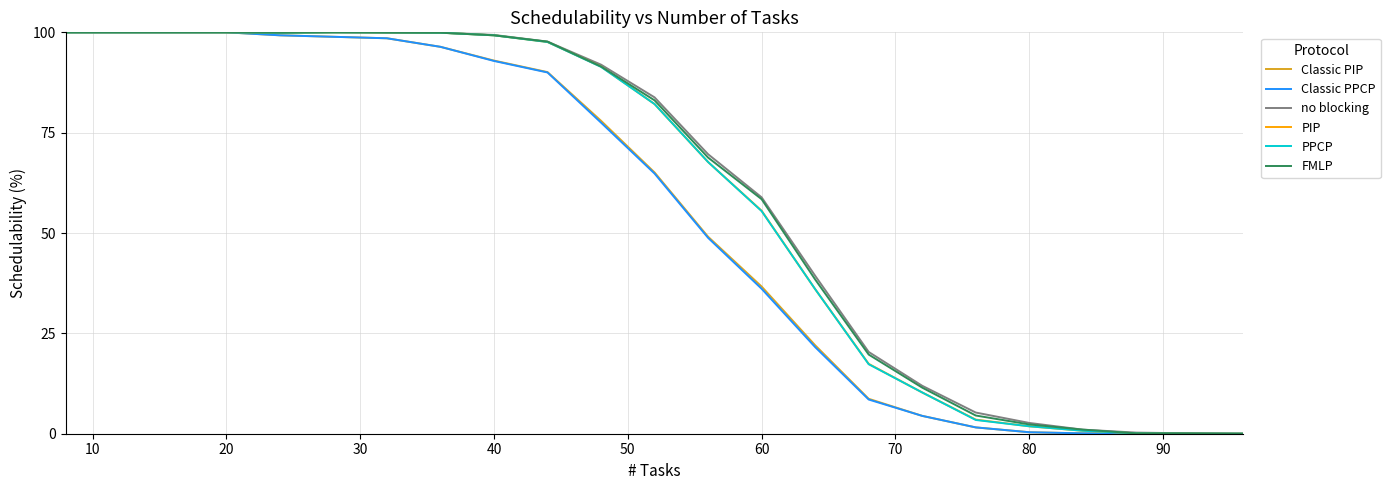

What is the highest value of the no blocking series?

100.0